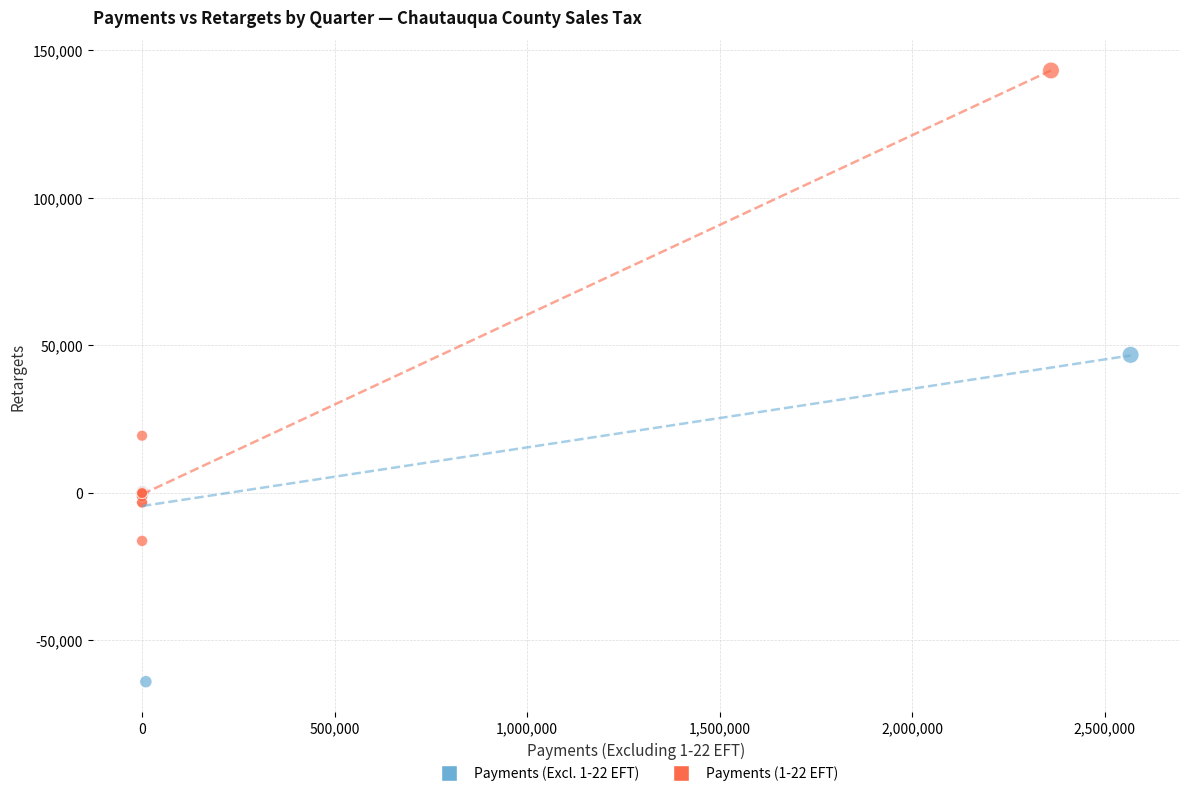

Which series reaches the maximum Y coordinate?

Payments (1-22 EFT)